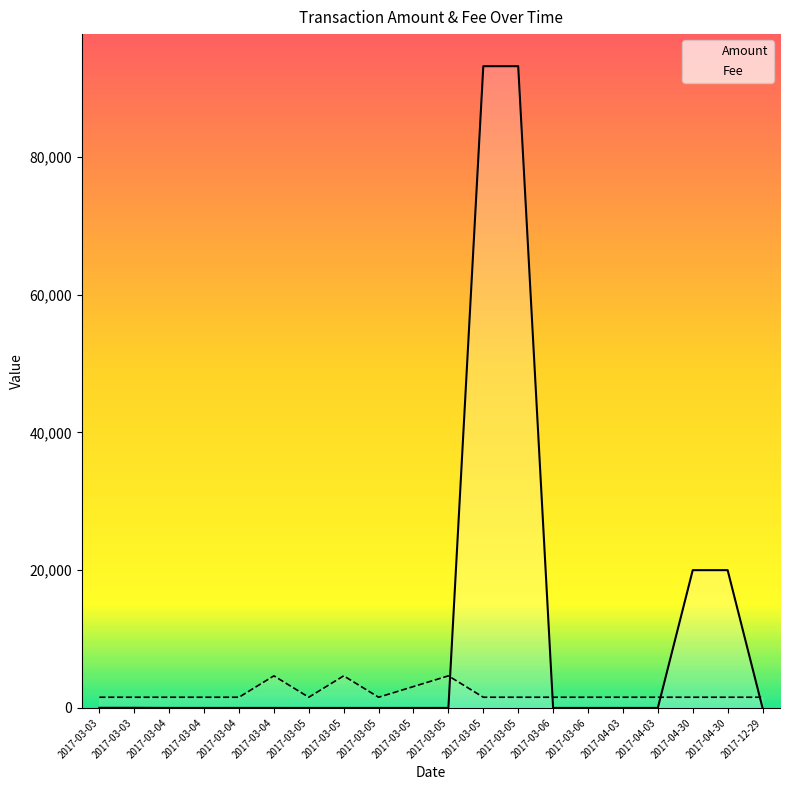

What are all the series names shown in the legend?

Amount, Fee